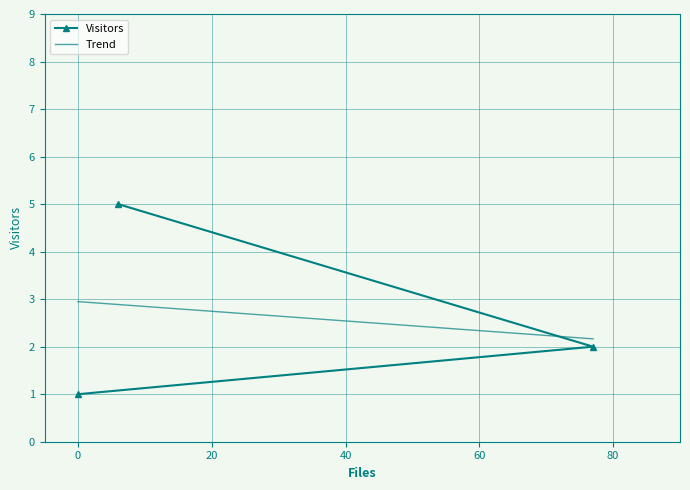

What is the minimum value shown in the chart?

1